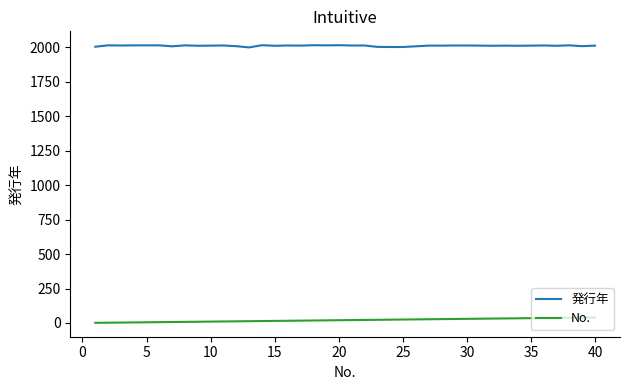

What is the minimum value for 発行年?

2000